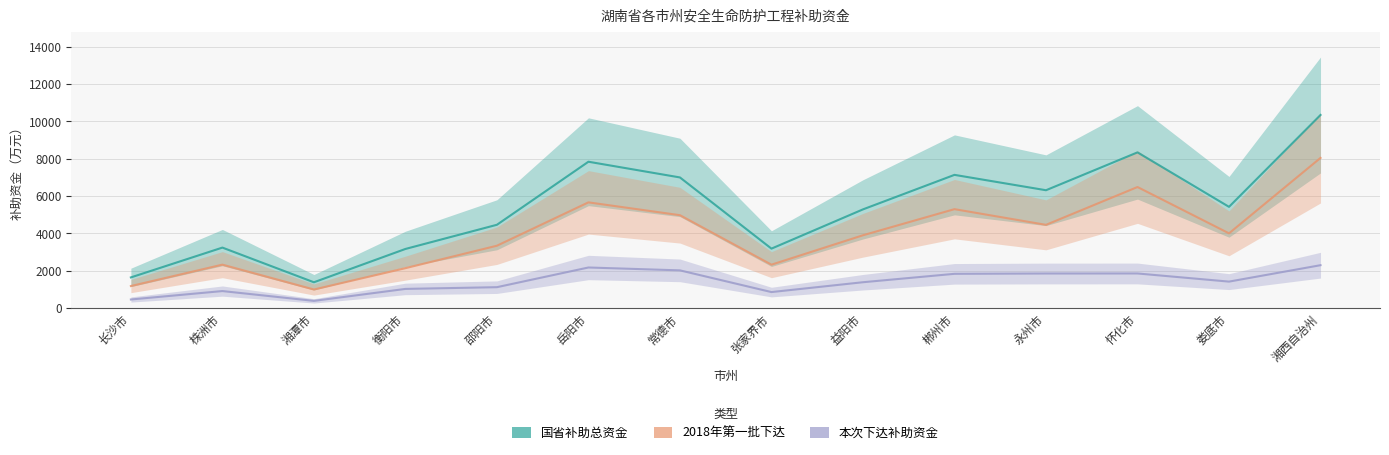

What is the difference between the maximum and minimum values in the 本次下达补助资金 series?

1910